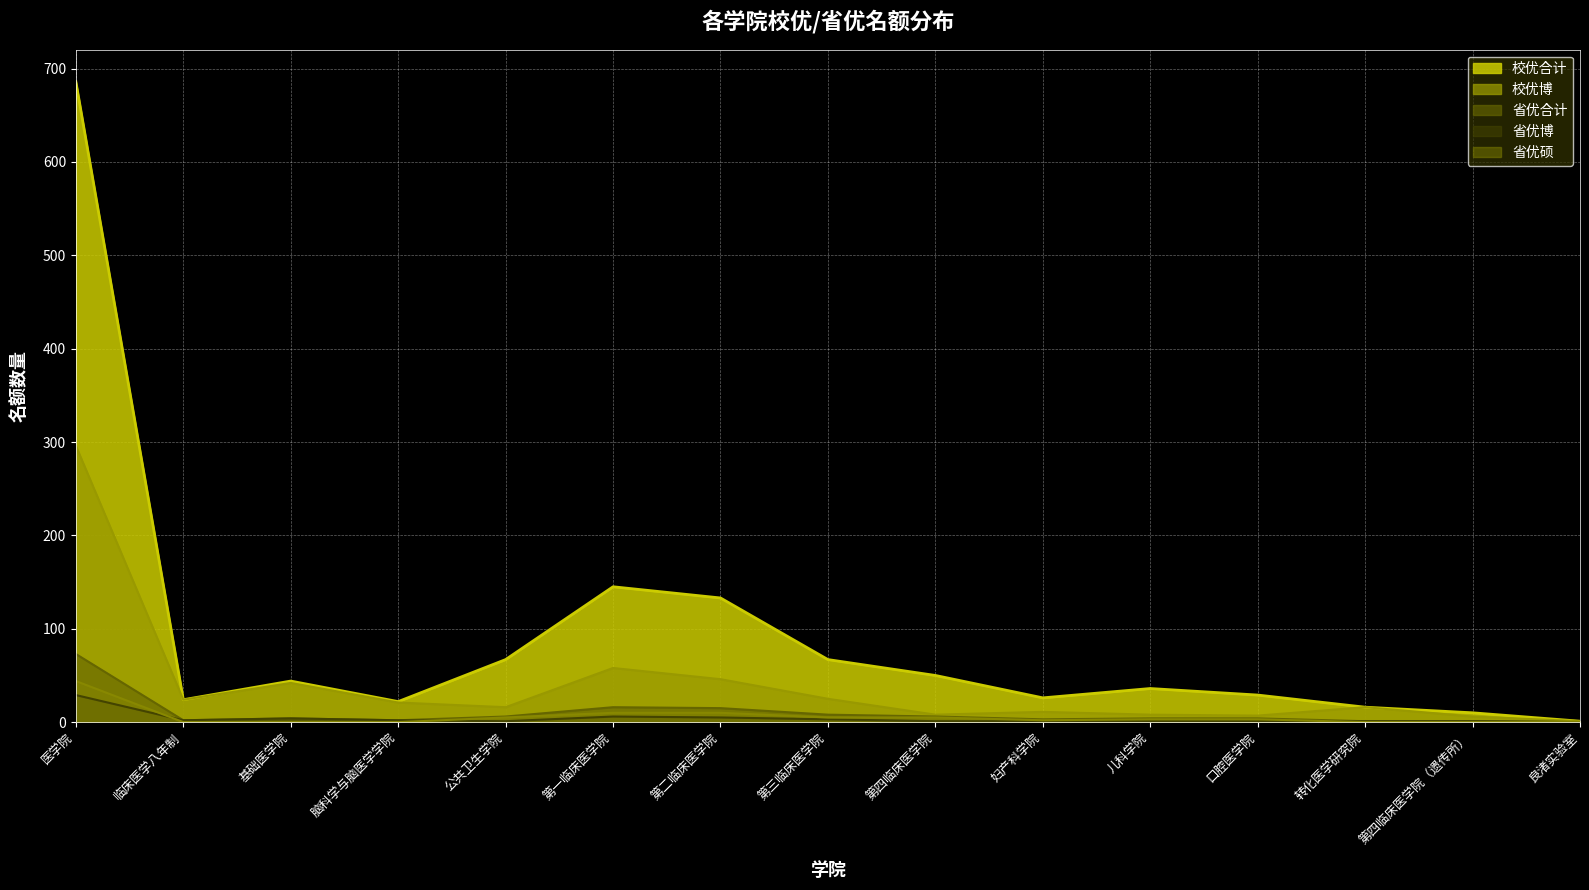

What value does the 校优博 series have at 第四临床医学院?

8